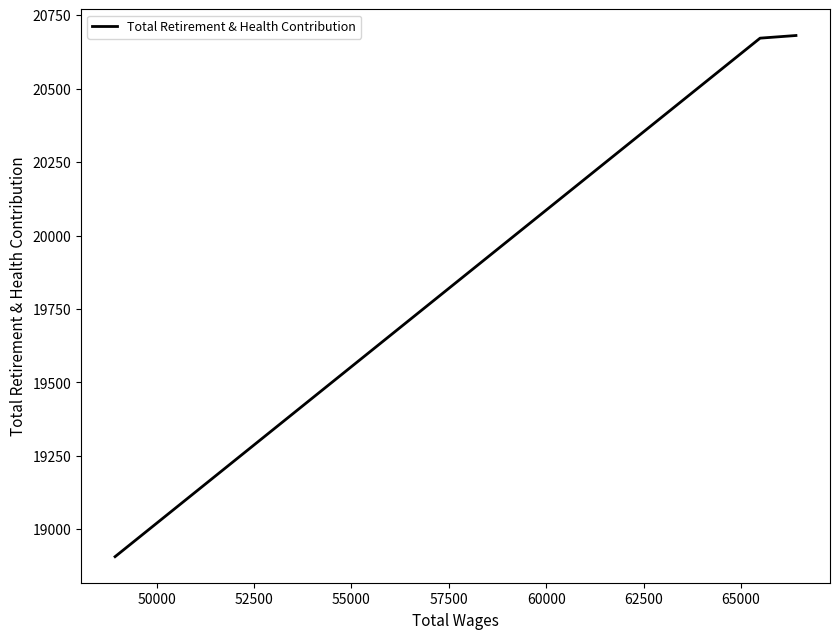

How many series are shown in this chart?

1